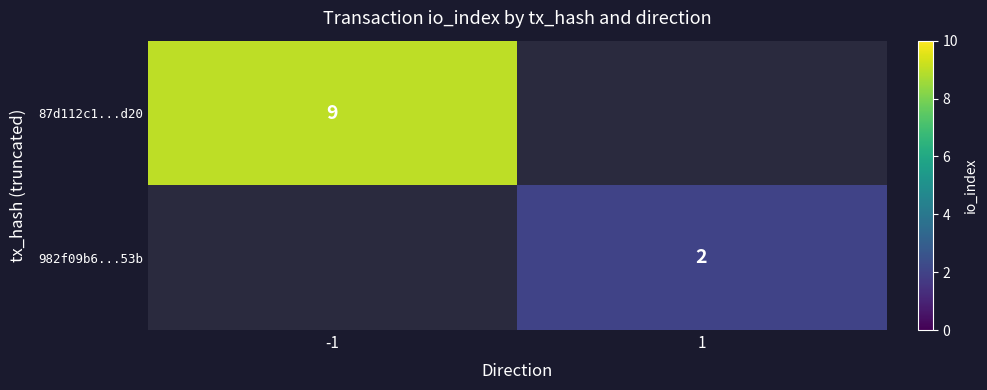

The 87d112c1...d20 series shows 9 at -1. True or false?

True